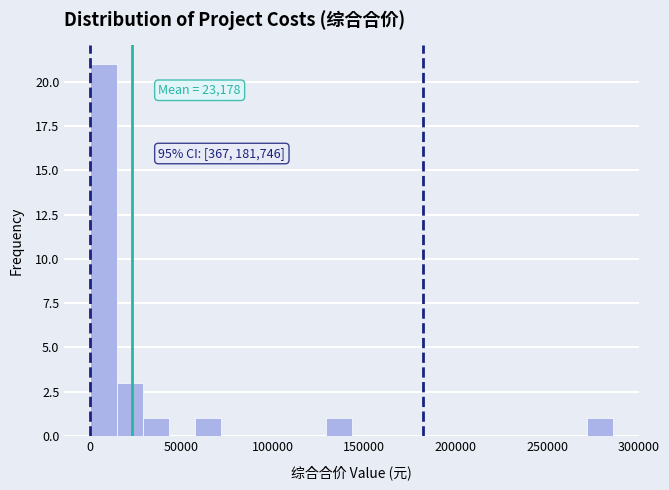

Read against the x-axis, roughly where is the centre of the tallest bar?

10000